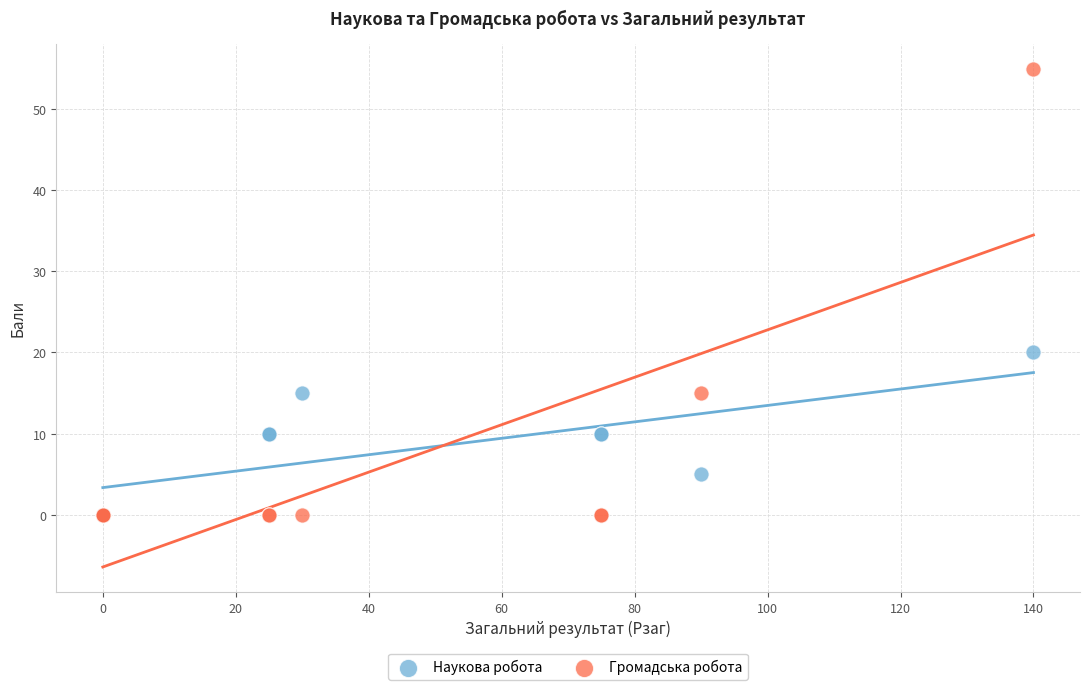

In the Громадська робота series, what Y value is closest to 27?

15